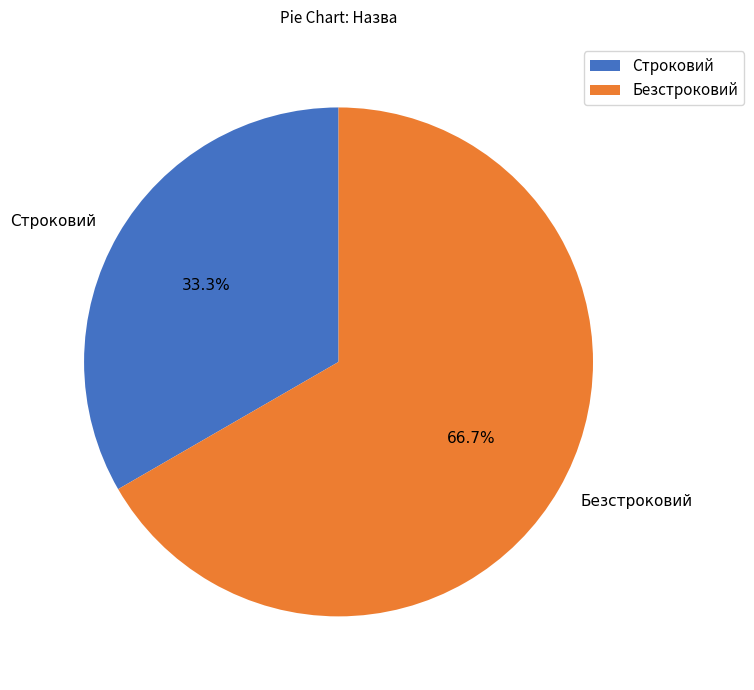

To the nearest percent, what is the difference between the largest and smallest slice percentages?

33%